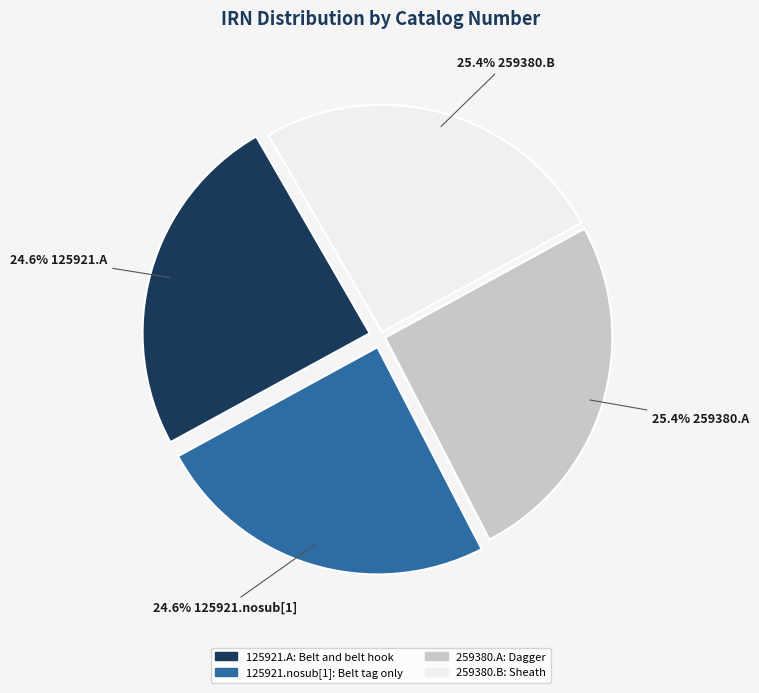

What percentage is the 125921.A slice, to the nearest percent?

25%